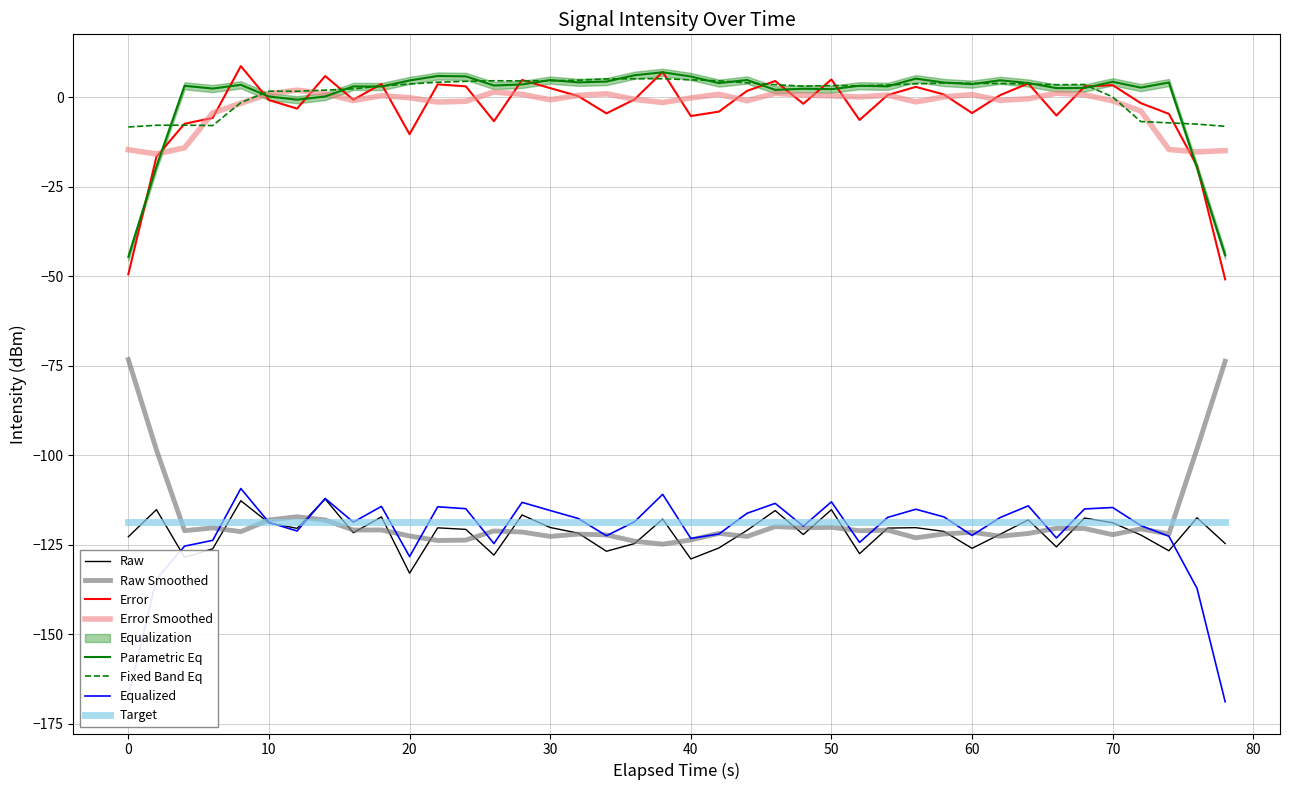

What is the sum of all values?

-4864.0